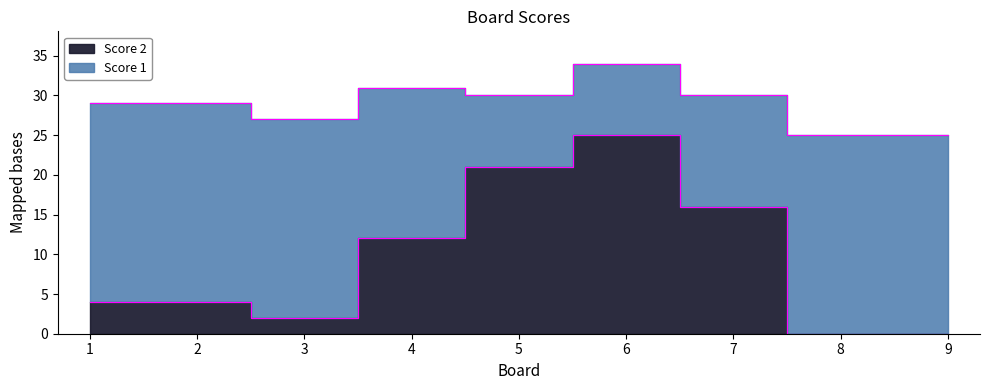

List the labels in order of value, largest first.

6, 5, 7, 4, 1, 2, 3, 8, 9